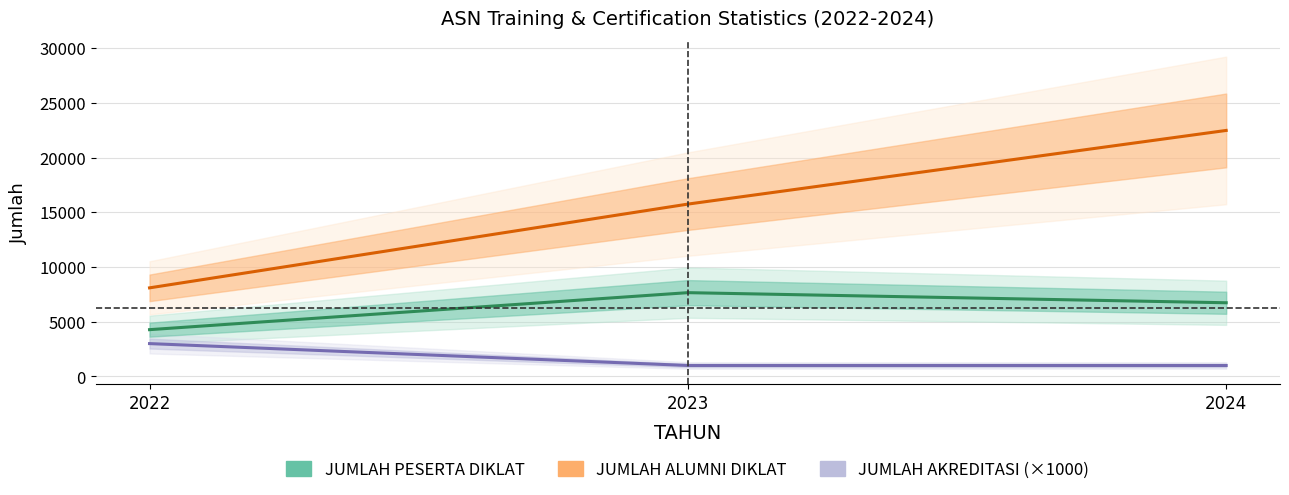

What are all the series names shown in the legend?

JUMLAH PESERTA DIKLAT, JUMLAH ALUMNI DIKLAT, JUMLAH AKREDITASI (×1000)